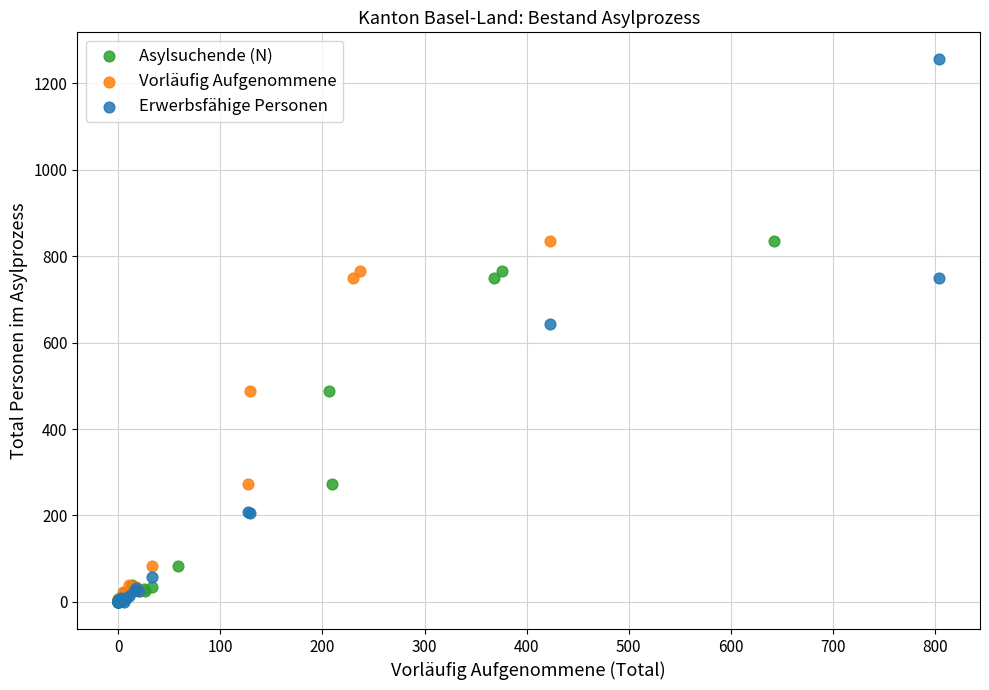

Which series has the widest spread of Y values?

Erwerbsfähige Personen